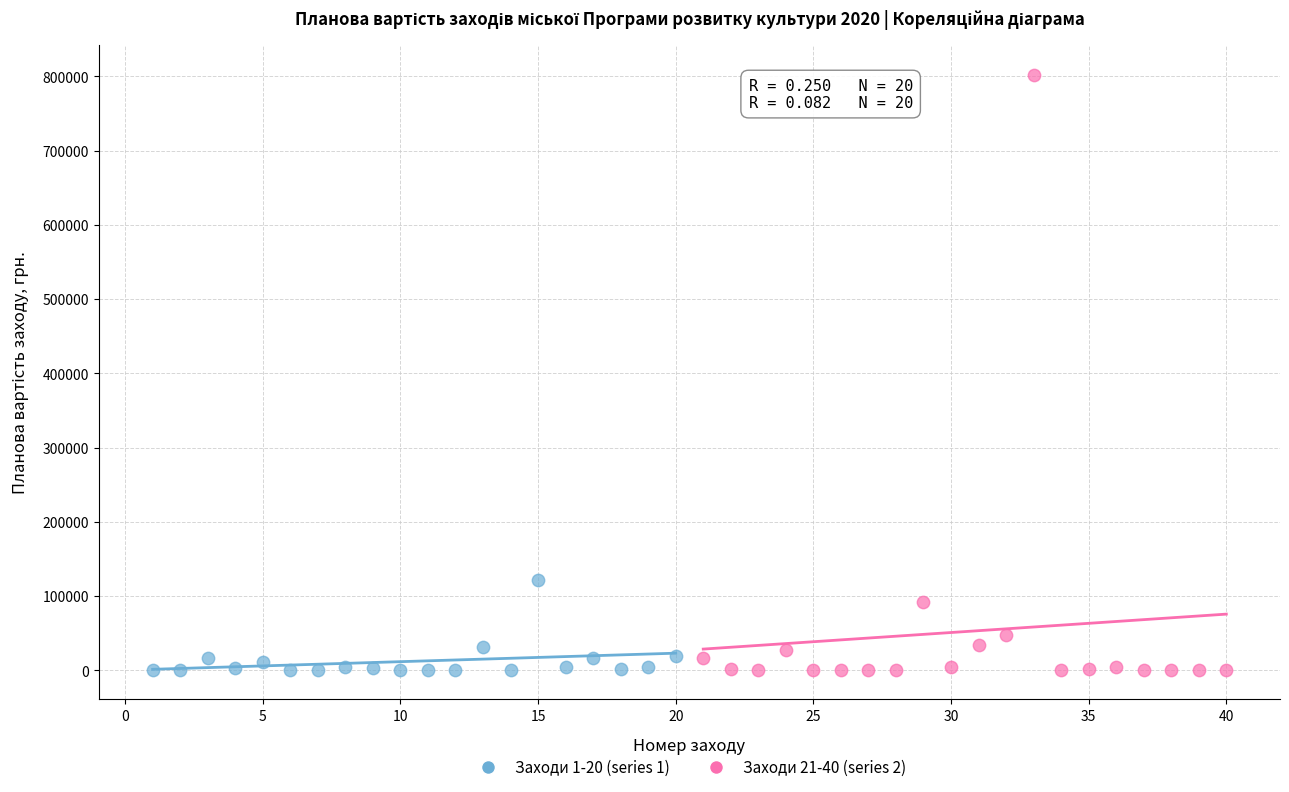

Which series reaches the maximum Y coordinate?

Заходи 21-40 (series 2)